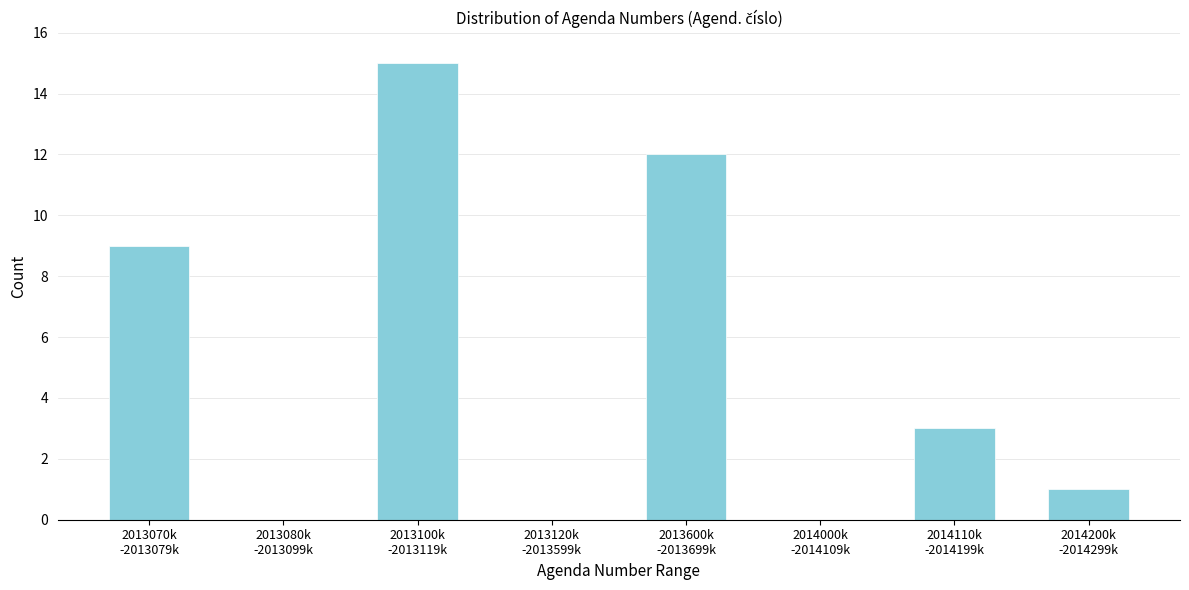

What is the sum of all values?

40